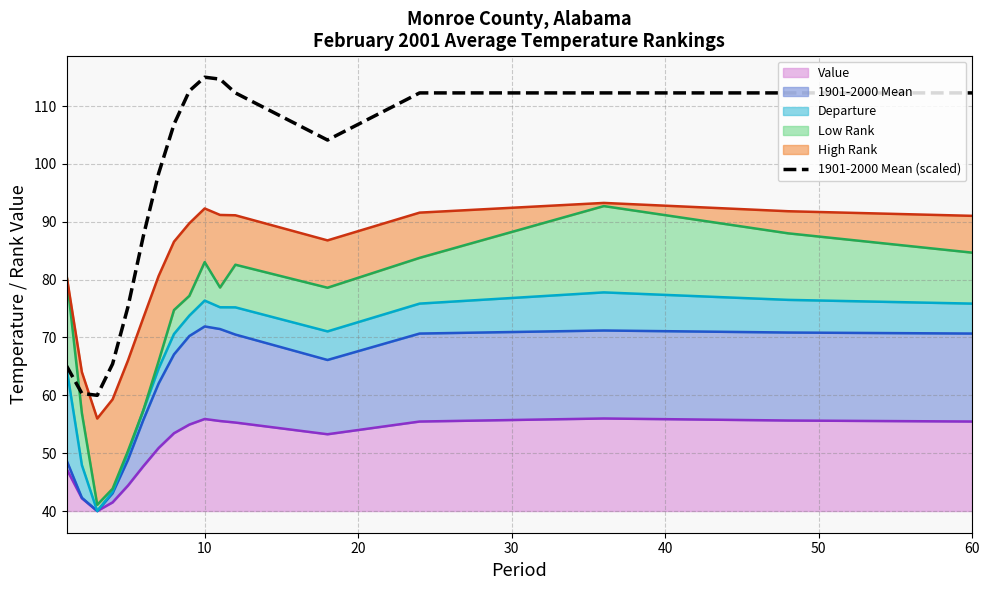

Reading left to right, list all the values displayed in this chart.

65.1	60.3	60.0	65.4	75.3	87.5	98.4	106.9	112.6	115.0	114.7	112.3	104.1	112.3	112.3	112.3	112.3